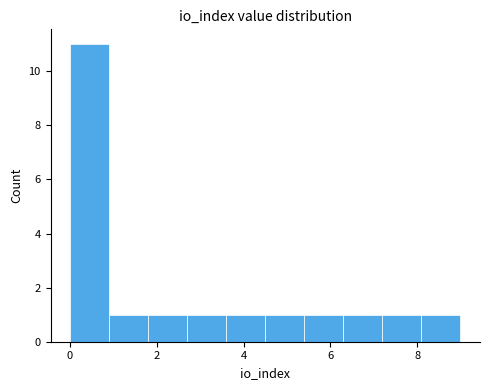

What is the height of the bar covering 7.2 to 8.1 on the x-axis? Neither the bar edges nor the heights are printed on the chart, so give them approximately, as read against the axes.

1